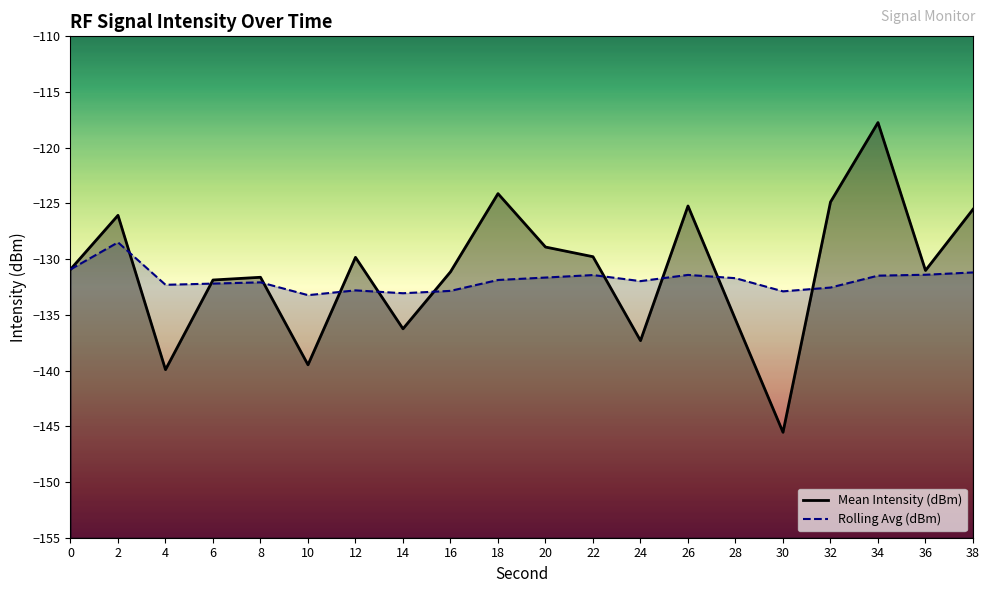

Reading left to right, what are all the values shown in this chart?

Mean Intensity (dBm): -130.9	-126.1	-139.9	-131.9	-131.6	-139.5	-129.8	-136.2	-131.1	-124.1	-128.9	-129.8	-137.3	-125.2	-135.4	-145.5	-124.9	-117.7	-131.0	-125.5
Rolling Avg (dBm): -130.9	-128.5	-132.3	-132.2	-132.1	-133.2	-132.8	-133.1	-132.8	-131.9	-131.6	-131.4	-132.0	-131.4	-131.7	-132.9	-132.5	-131.5	-131.4	-131.2